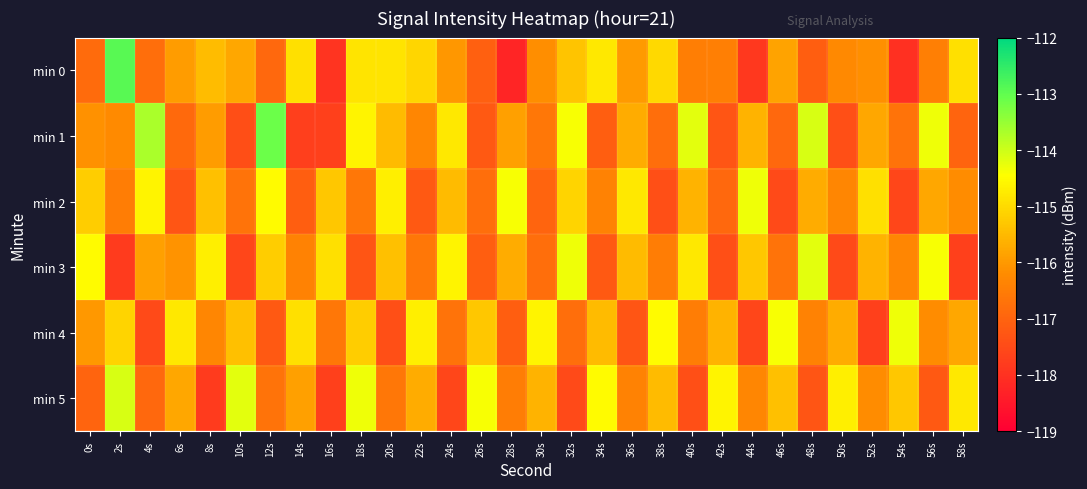

Which series changed the most between 8s and 32s?

min 1